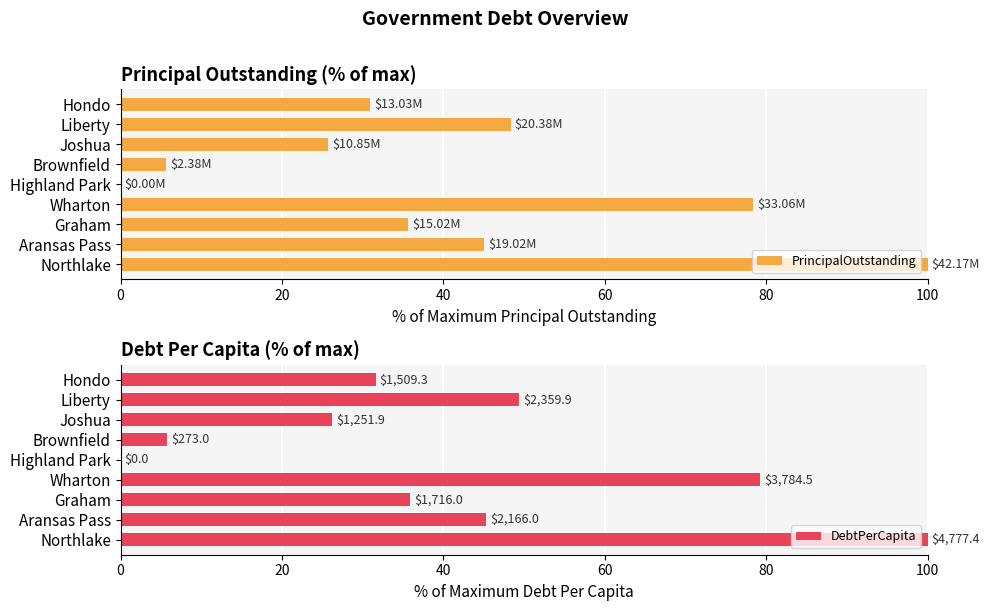

At which label is PrincipalOutstanding closest to 50?

Liberty